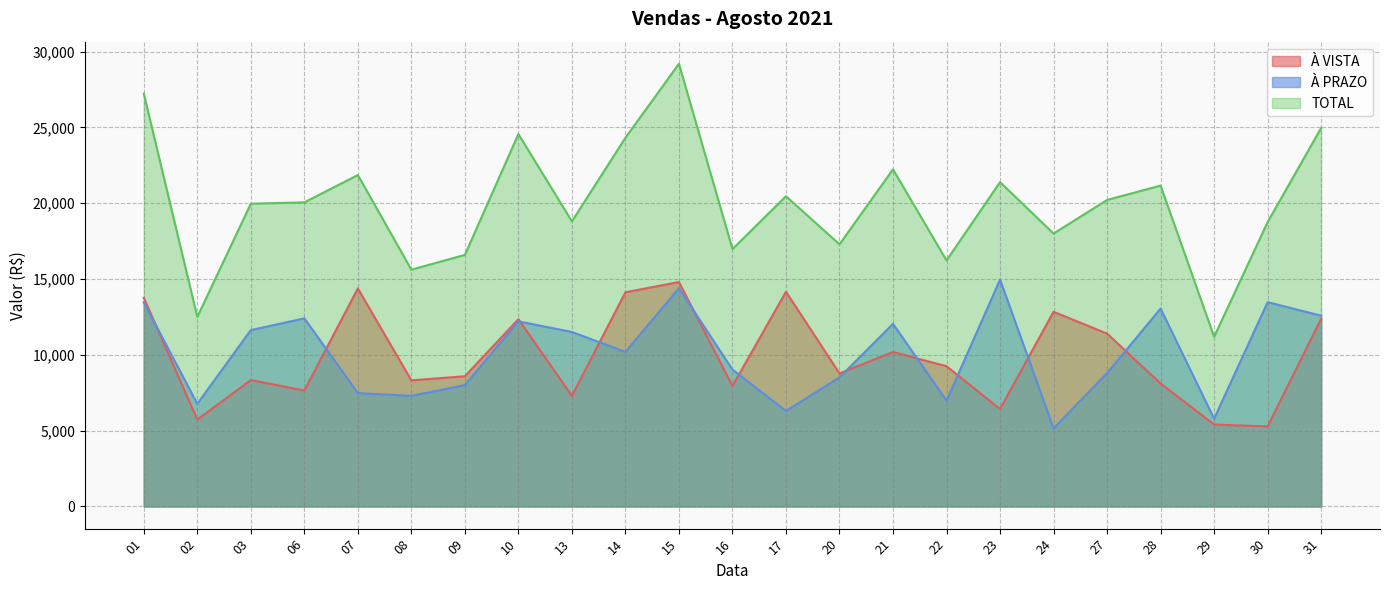

Is the value of À VISTA at 28 greater than the value of À PRAZO at 15?

No